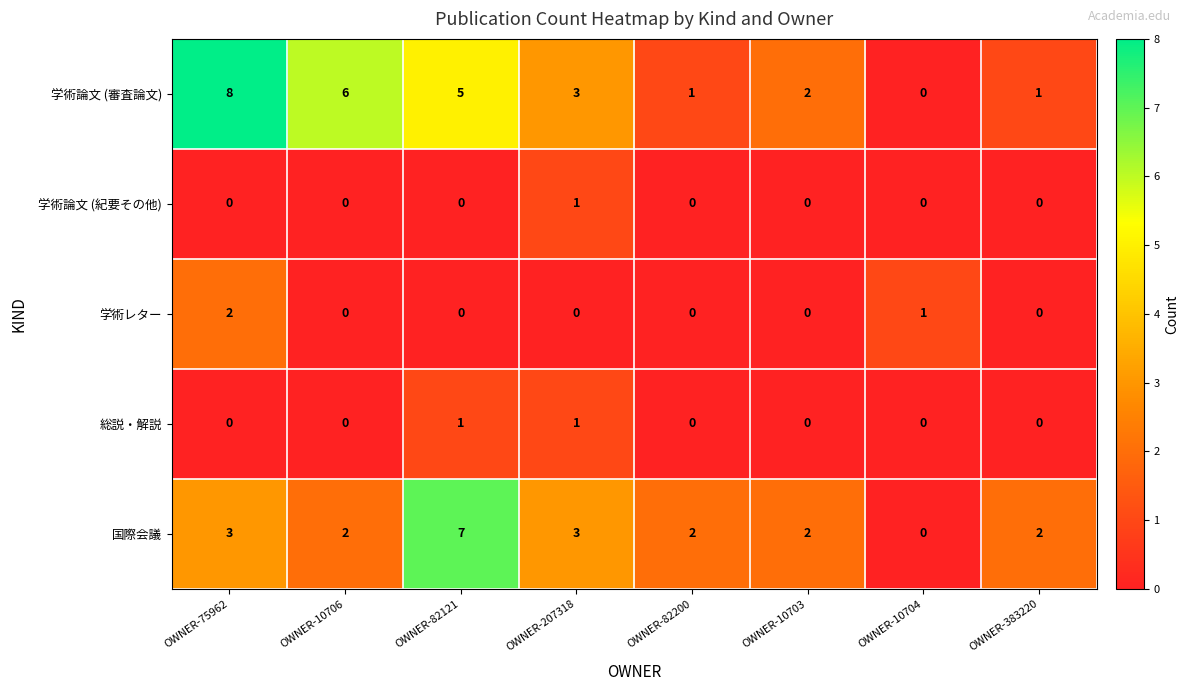

Is it true that 学術論文 (審査論文) equals 1 at OWNER-383220?

True